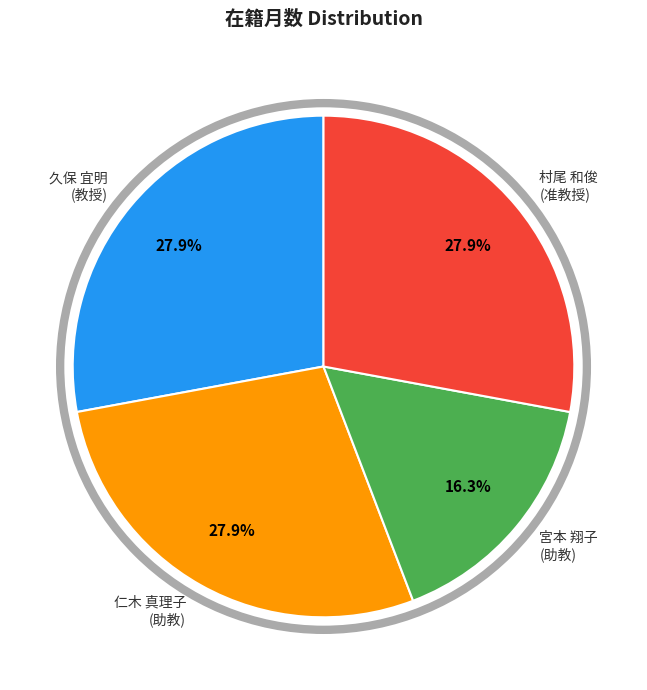

Does 村尾 和俊 (准教授) account for over 50% of the chart?

No